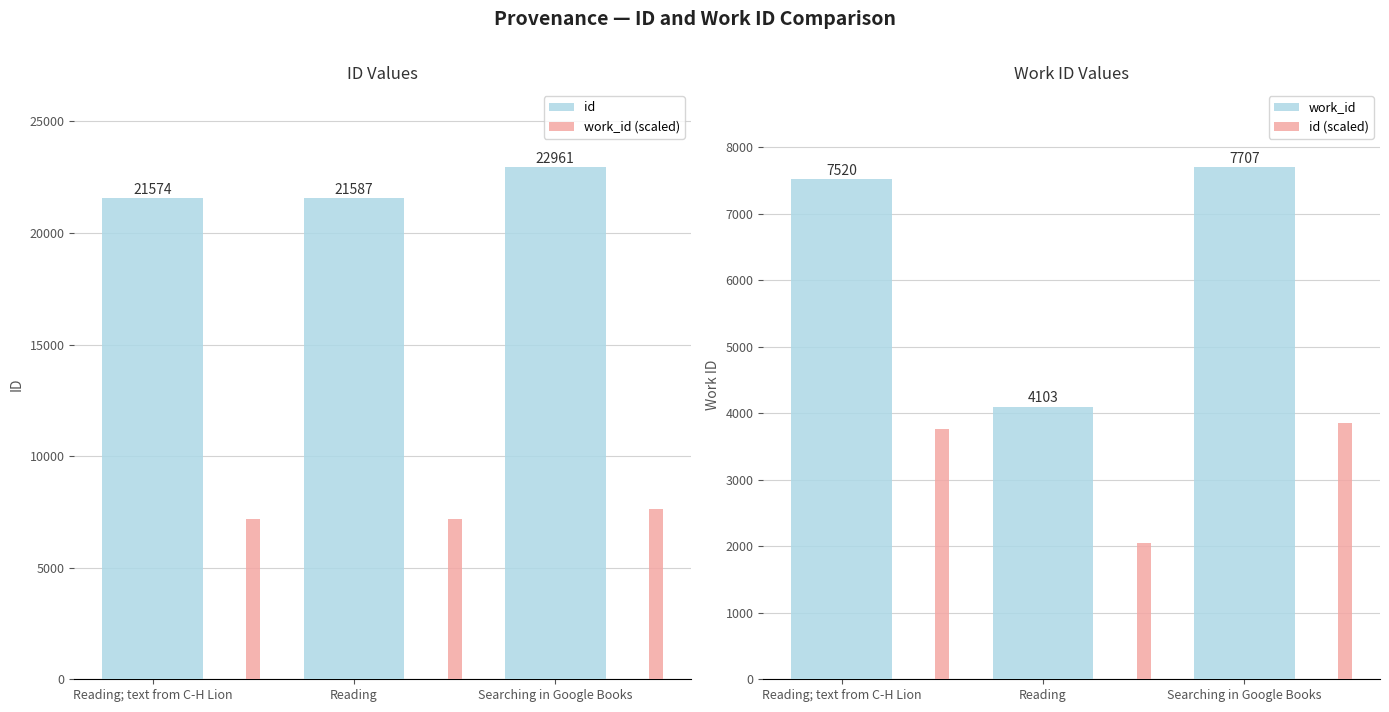

Which series has the largest total across all categories?

id